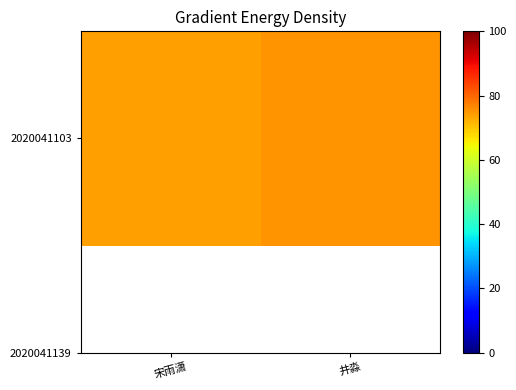

The chart shows a value of 103 at 井淼. True or false?

False